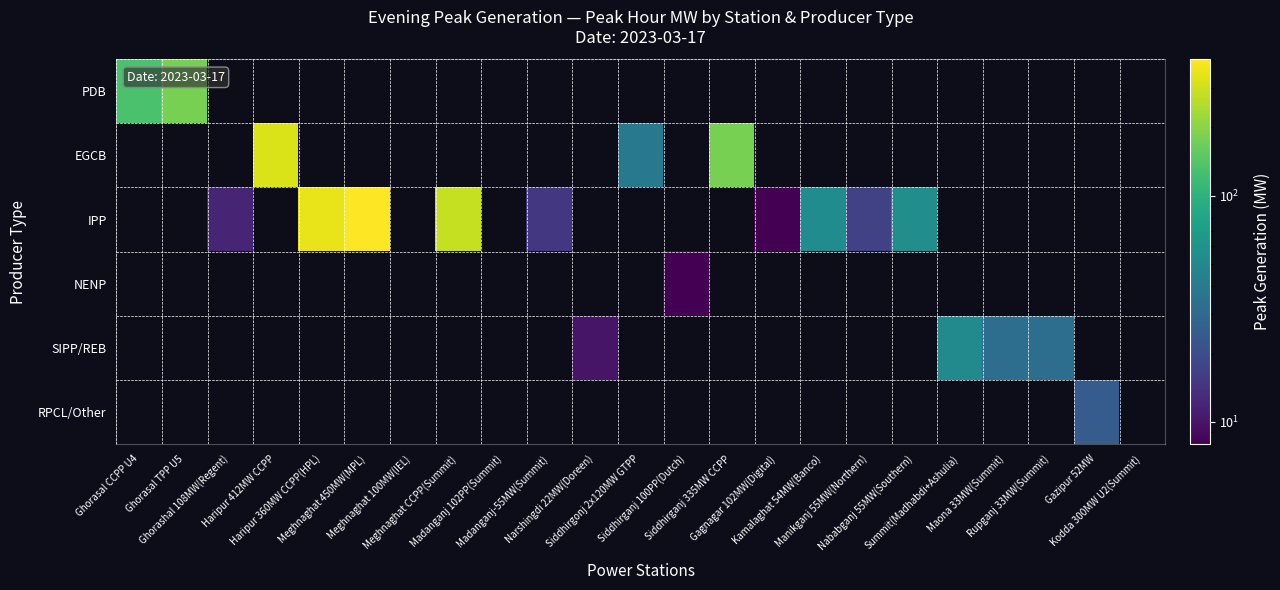

Which series has the largest range (max minus min)?

IPP